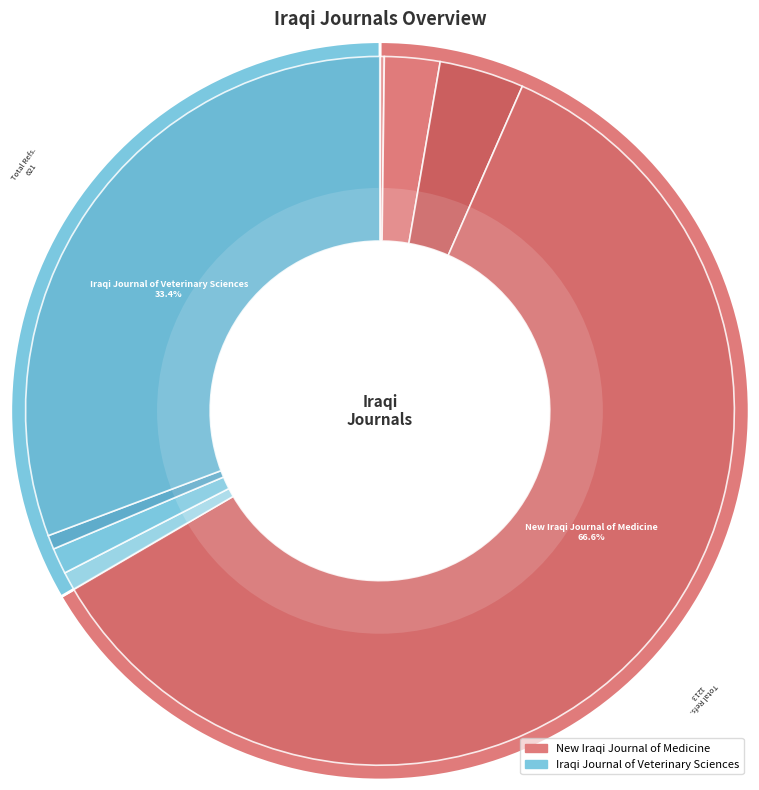

To the nearest percent, what is the combined percentage of New Iraqi Journal of Medicine and Iraqi Journal of Veterinary Sciences?

100%